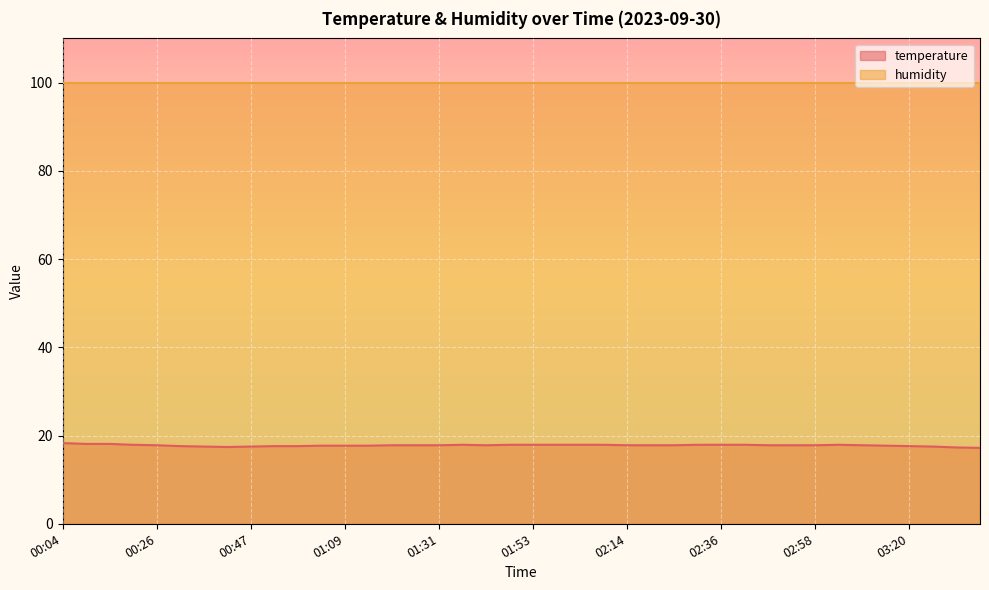

True or false: the data shows 7.0 at 03:03.

False